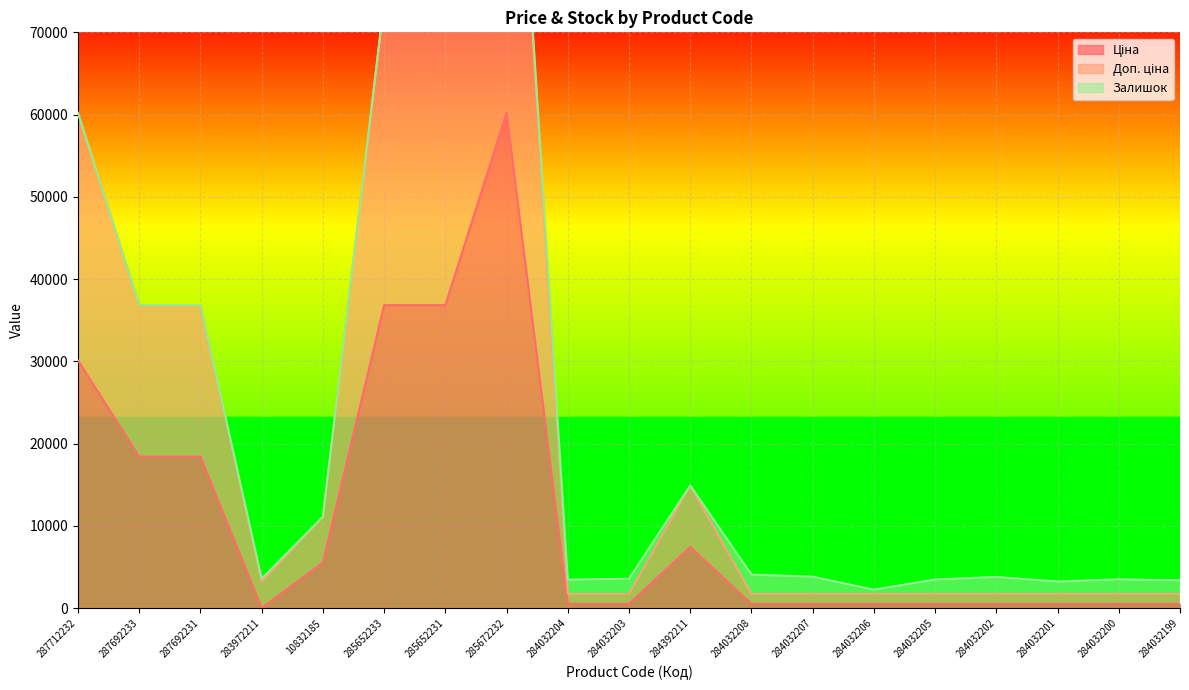

Between 287692233 and 284032205, which series saw the biggest shift?

Доп. ціна